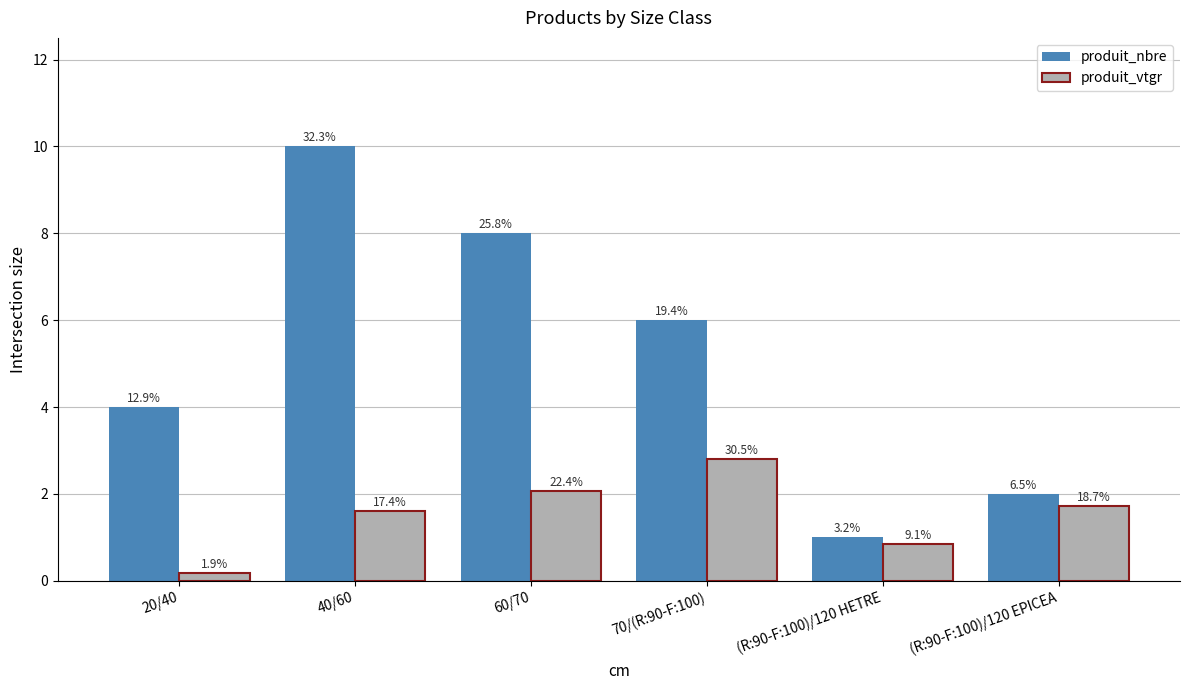

Are the bars grouped side by side (vs. stacked)?

Yes